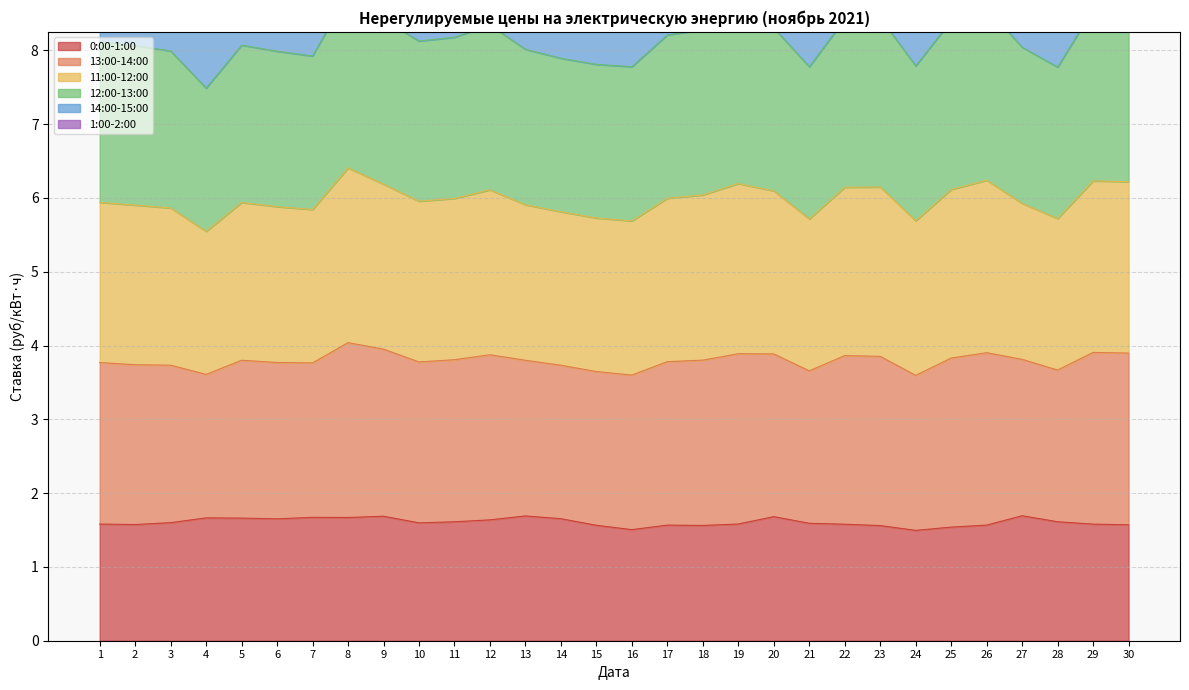

What is the maximum value for 0:00-1:00?

1.7